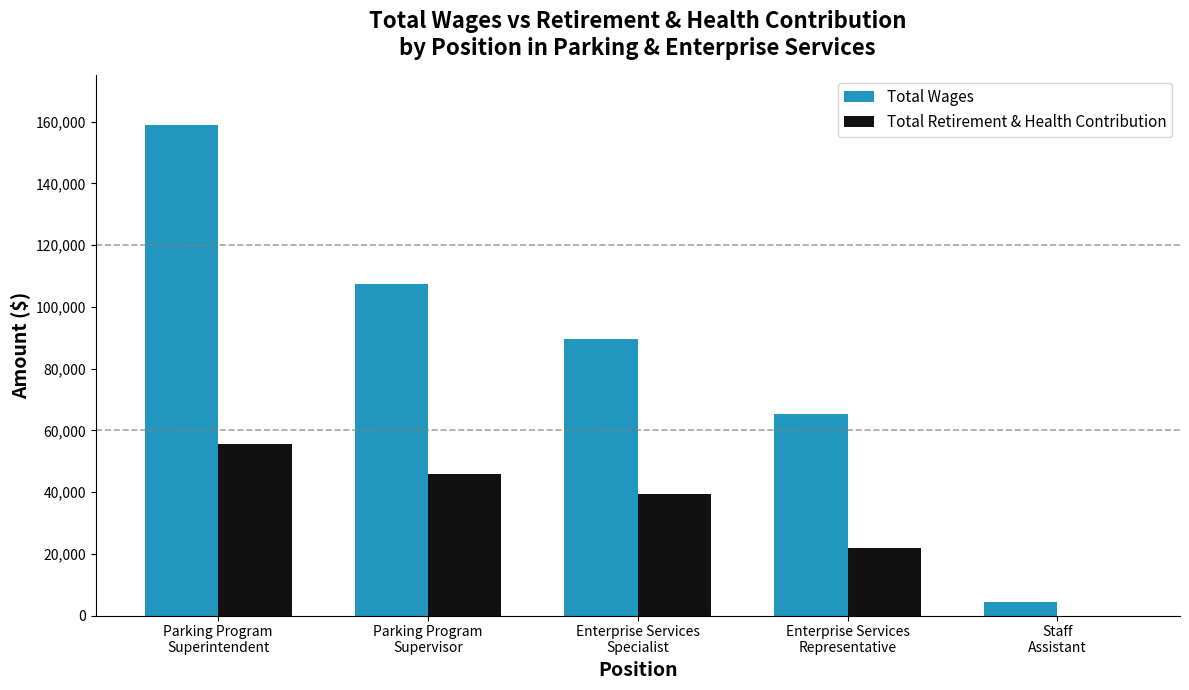

Reading right to left, list all the values displayed in this chart.

Total Wages: 4452	65171	89530	107403	159026
Total Retirement & Health Contribution: 0	21813	39507	45785	55582